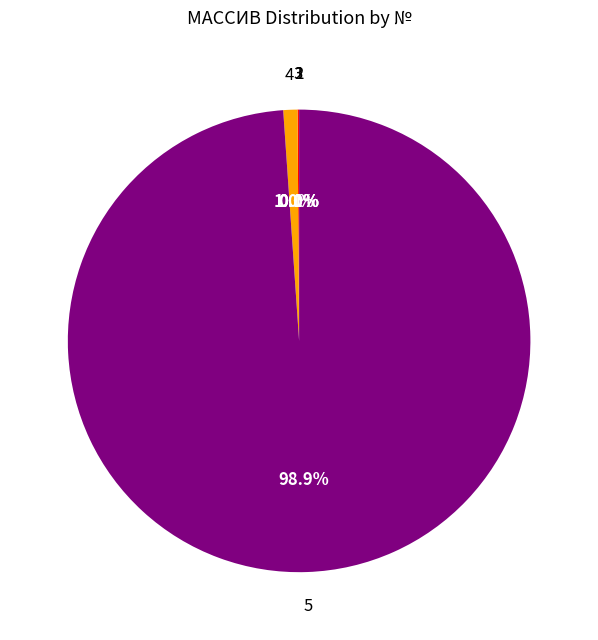

To the nearest percent, what is the difference between the largest and smallest slice percentages?

99%